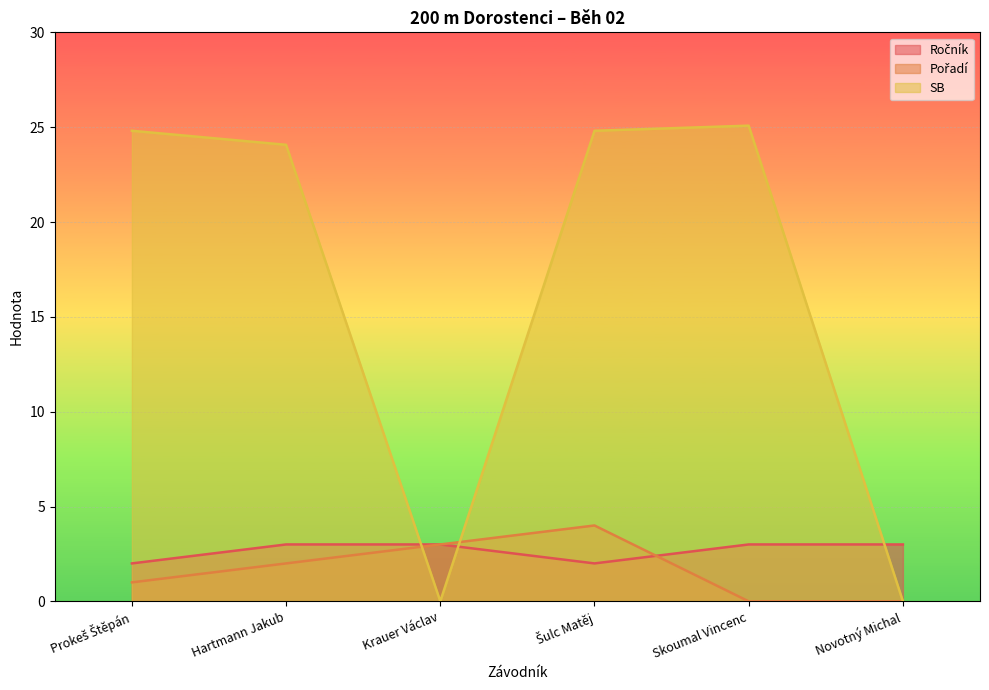

True or false: Pořadí and SB intersect in this chart.

True